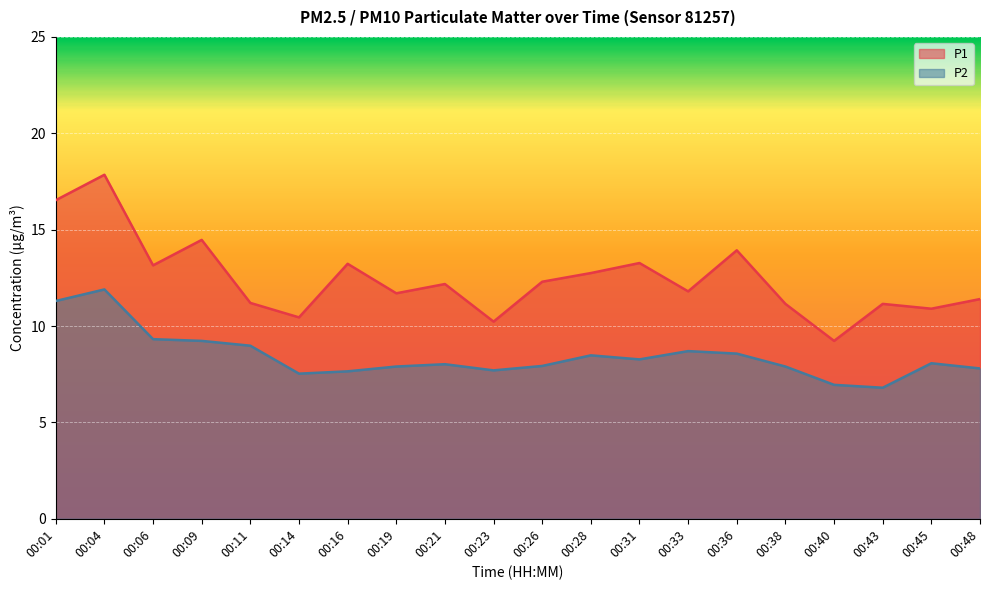

How many interior local valleys does the P1 series have?

7